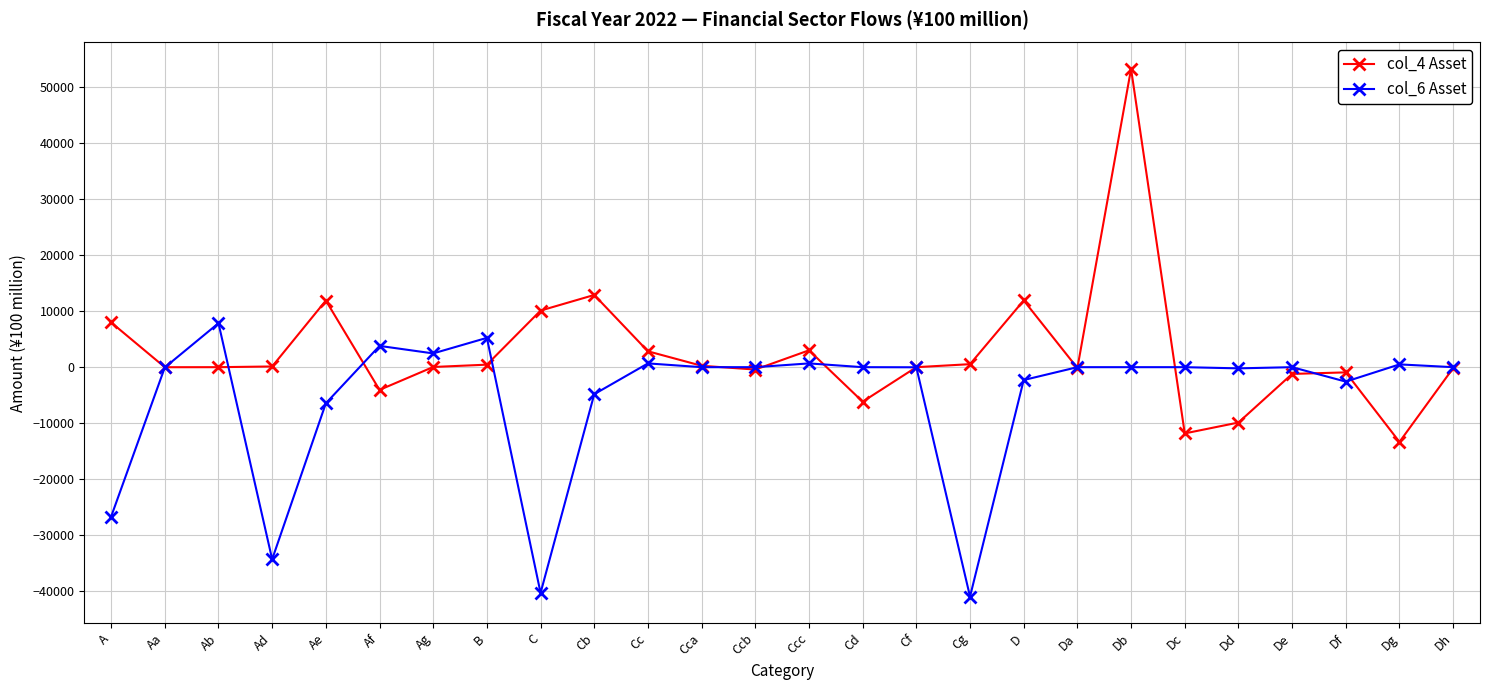

Is it true that col_4 Asset equals 11923 at D?

True